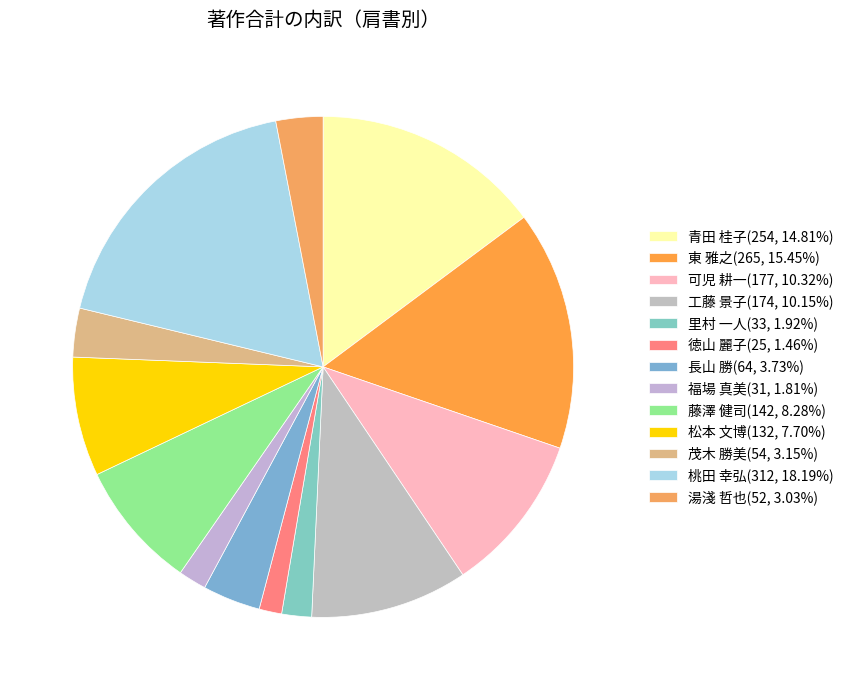

To the nearest percent, what is the average slice percentage?

8%